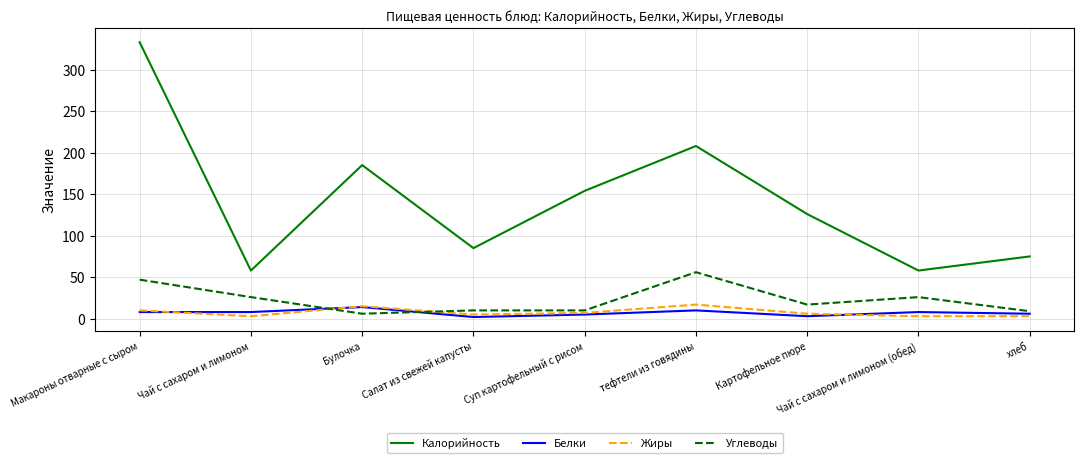

True or false: Белки has a value of 6 at хлеб.

True